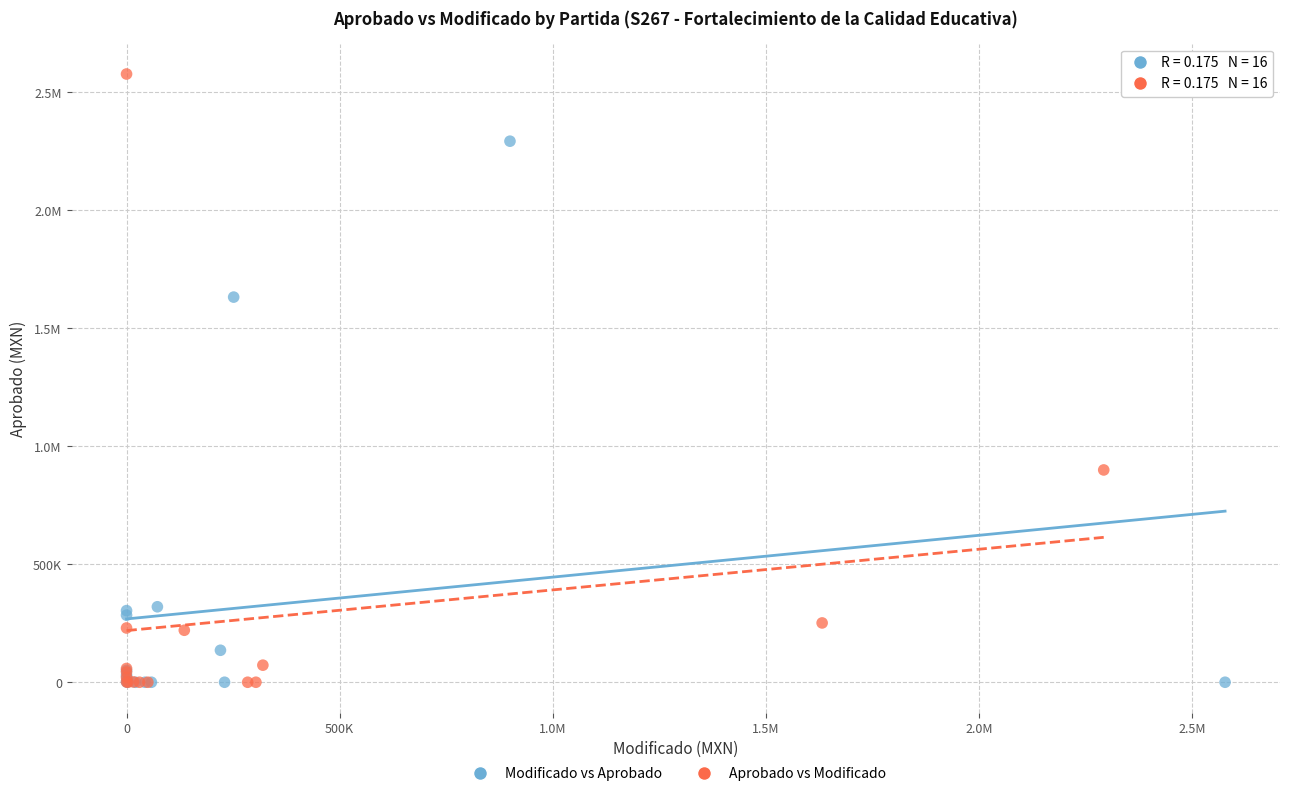

What are all the series names shown in the legend?

Modificado vs Aprobado, Aprobado vs Modificado